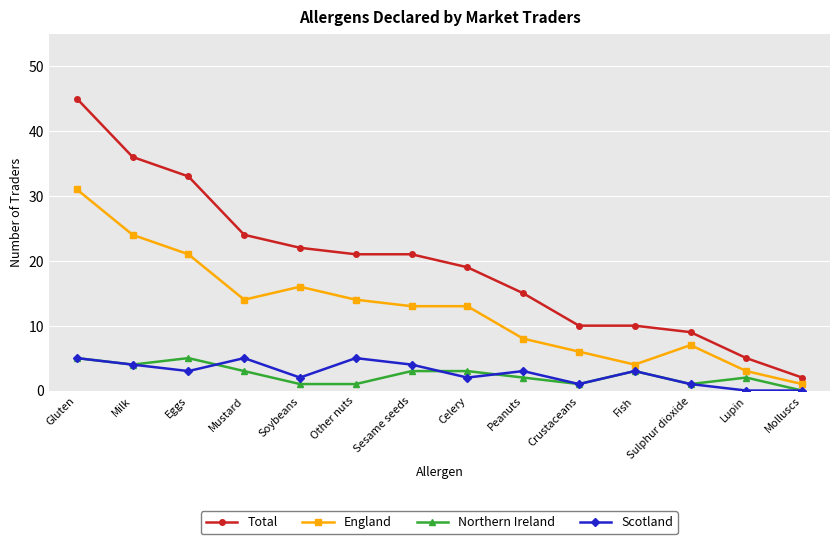

Rank the series at Soybeans from lowest to highest value.

Northern Ireland, Scotland, England, Total